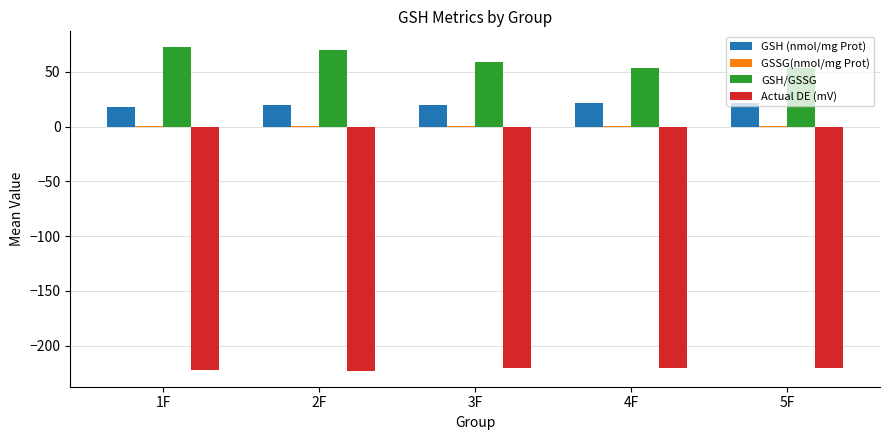

What is the sum of all GSH/GSSG values?

307.2